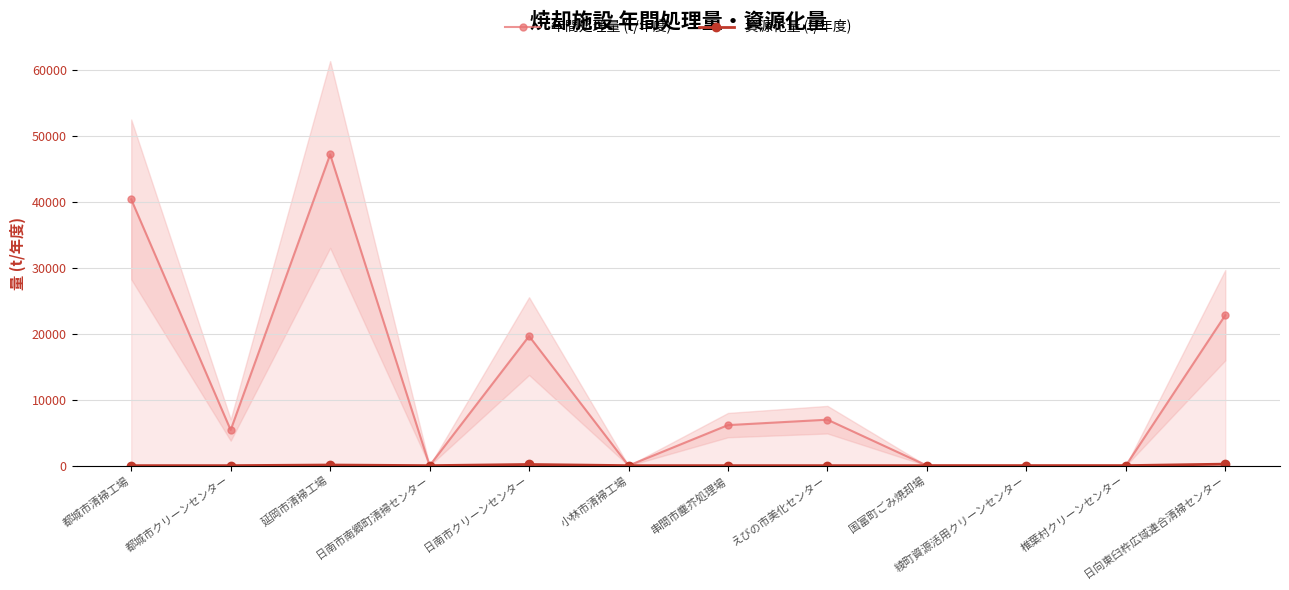

How many positive values does the 資源化量 (t/年度) series have?

3